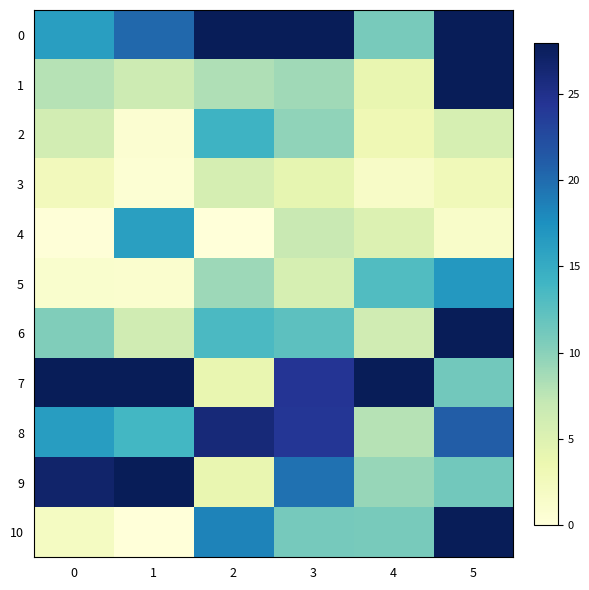

List the series in order of their peak value, lowest first.

3, 2, 4, 5, 8, 0, 1, 6, 7, 9, 10